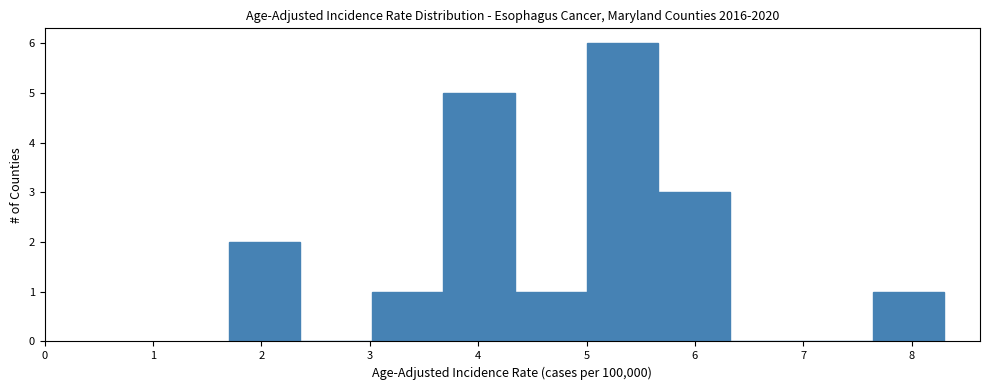

Reading left to right, list every bar in this chart as the range it spans on the x-axis followed by its height. Neither the bar edges nor the heights are printed on the chart, so give them approximately, as read against the axes.

1.70 to 2.36: 2
2.36 to 3.02: 0
3.02 to 3.68: 1
3.68 to 4.34: 5
4.34 to 5.00: 1
5.00 to 5.66: 6
5.66 to 6.32: 3
6.32 to 6.98: 0
6.98 to 7.64: 0
7.64 to 8.30: 1